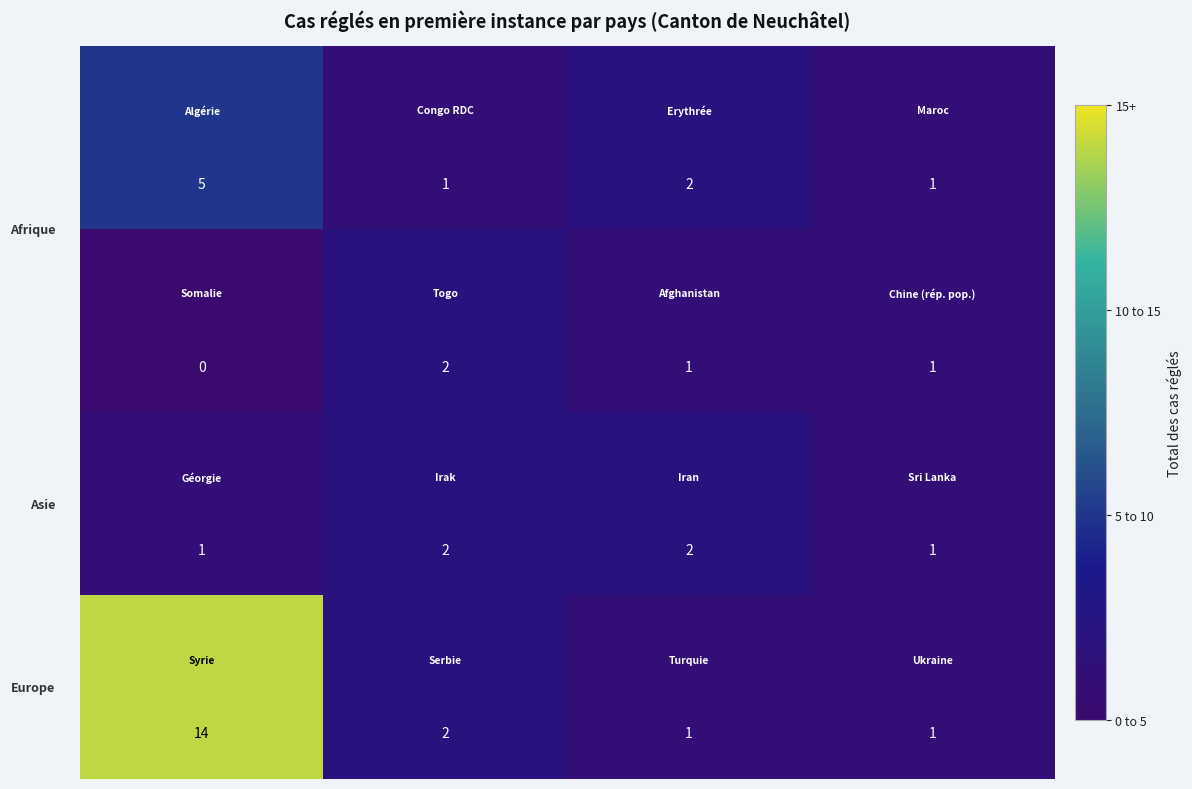

What is the maximum value shown in the chart?

14